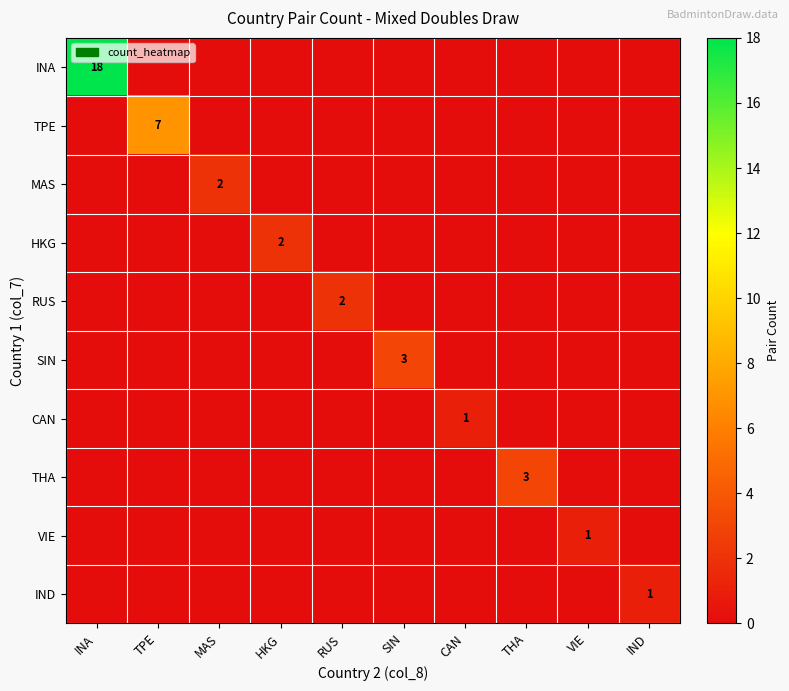

The value of SIN at SIN is 3. True or false?

True